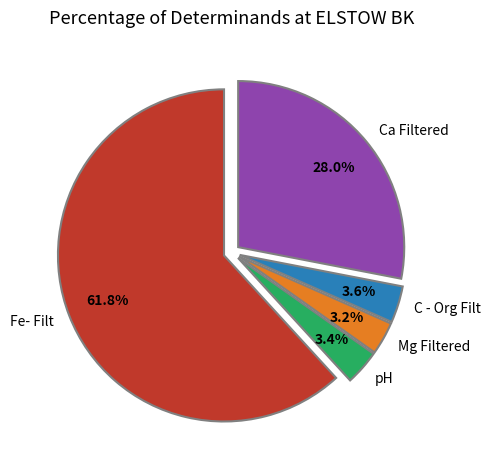

To the nearest percent, what portion does C - Org Filt represent?

4%